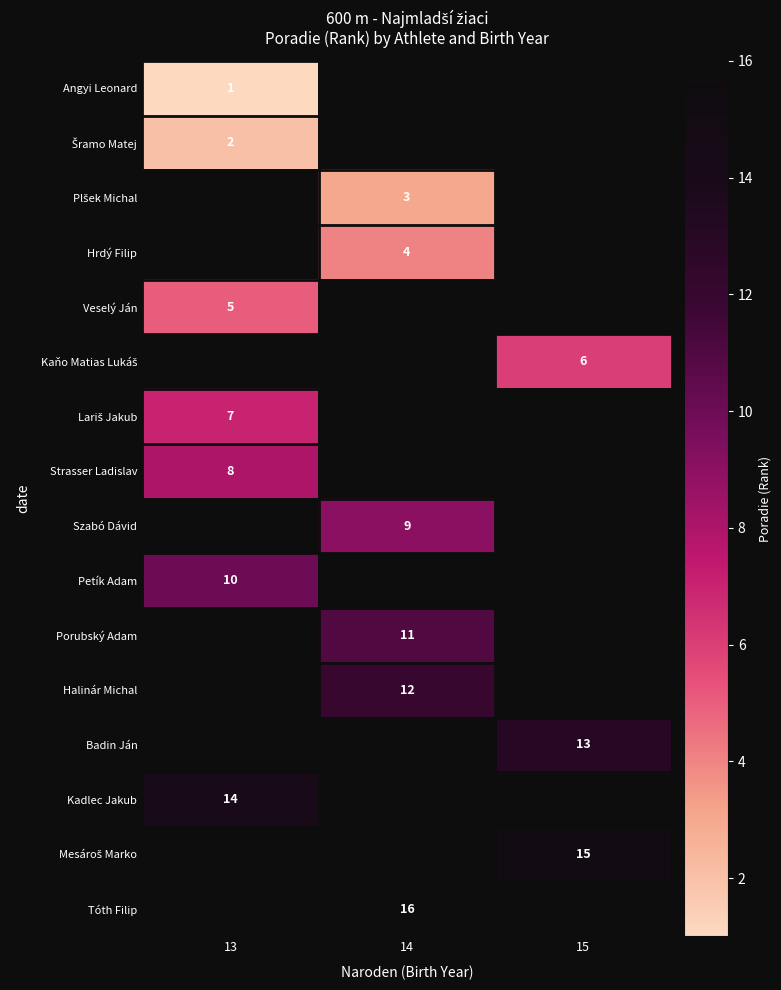

True or false: Angyi Leonard has a value of 2 at 13.

False